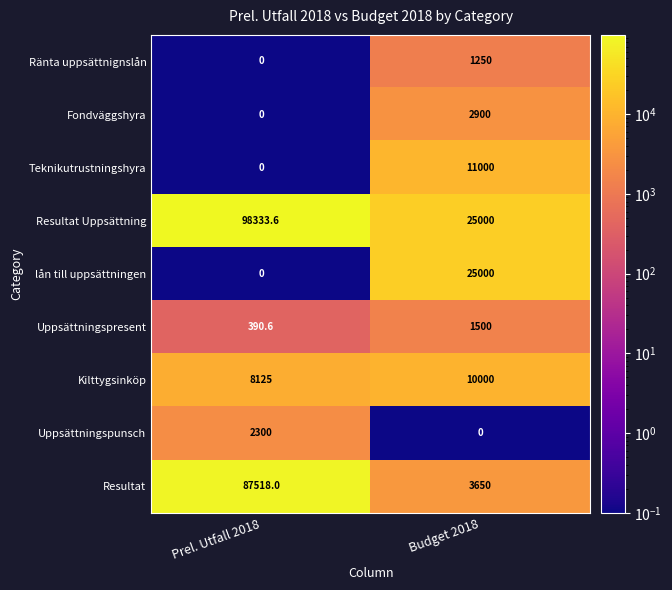

Reading left to right, what are all the values shown in this chart?

Ränta uppsättnignslån: Prel. Utfall 2018=0.0	Budget 2018=1250.0
Fondväggshyra: Prel. Utfall 2018=0.0	Budget 2018=2900.0
Teknikutrustningshyra: Prel. Utfall 2018=0.0	Budget 2018=11000.0
Resultat Uppsättning: Prel. Utfall 2018=98333.6	Budget 2018=25000.0
lån till uppsättningen: Prel. Utfall 2018=0.0	Budget 2018=25000.0
Uppsättningspresent: Prel. Utfall 2018=390.6	Budget 2018=1500.0
Kilttygsinköp: Prel. Utfall 2018=8125.0	Budget 2018=10000.0
Uppsättningspunsch: Prel. Utfall 2018=2300.0	Budget 2018=0.0
Resultat: Prel. Utfall 2018=87518.0	Budget 2018=3650.0